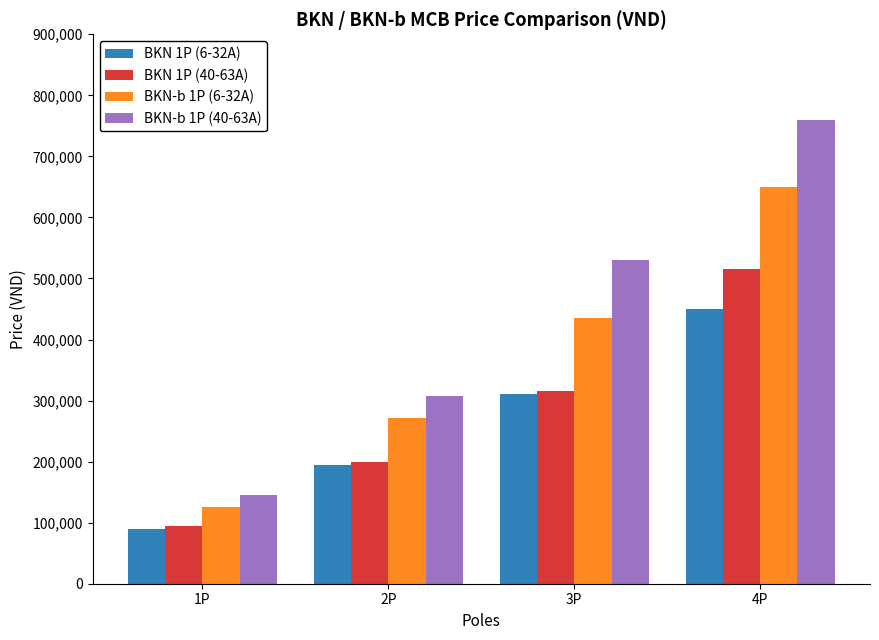

Are the bars grouped side by side (vs. stacked)?

Yes